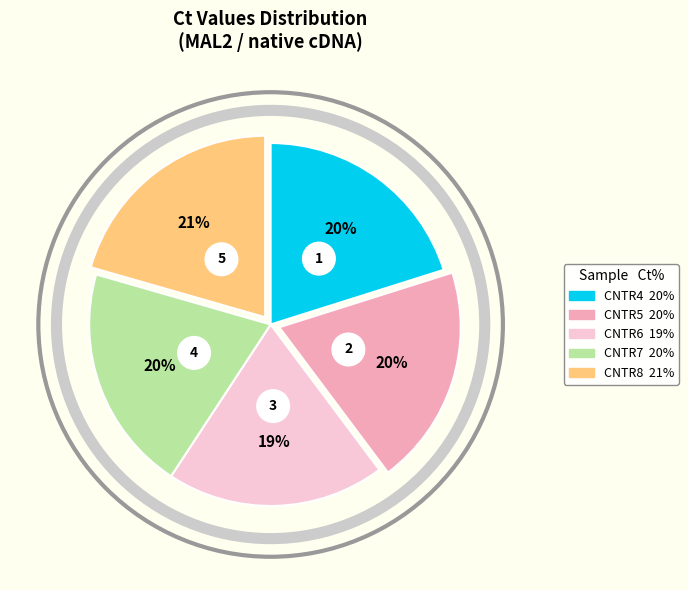

Which category has the biggest portion of the pie?

CNTR8